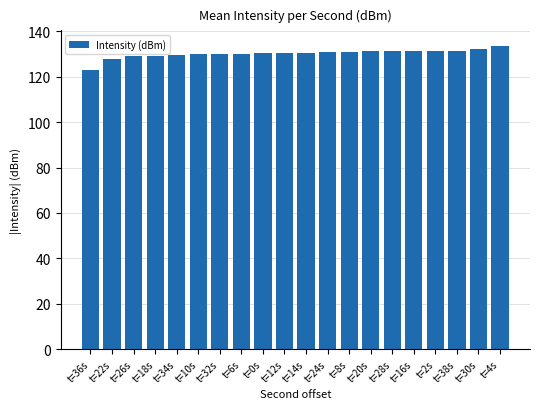

What is the ratio of the value at t=26s to the value at t=14s?

1.0